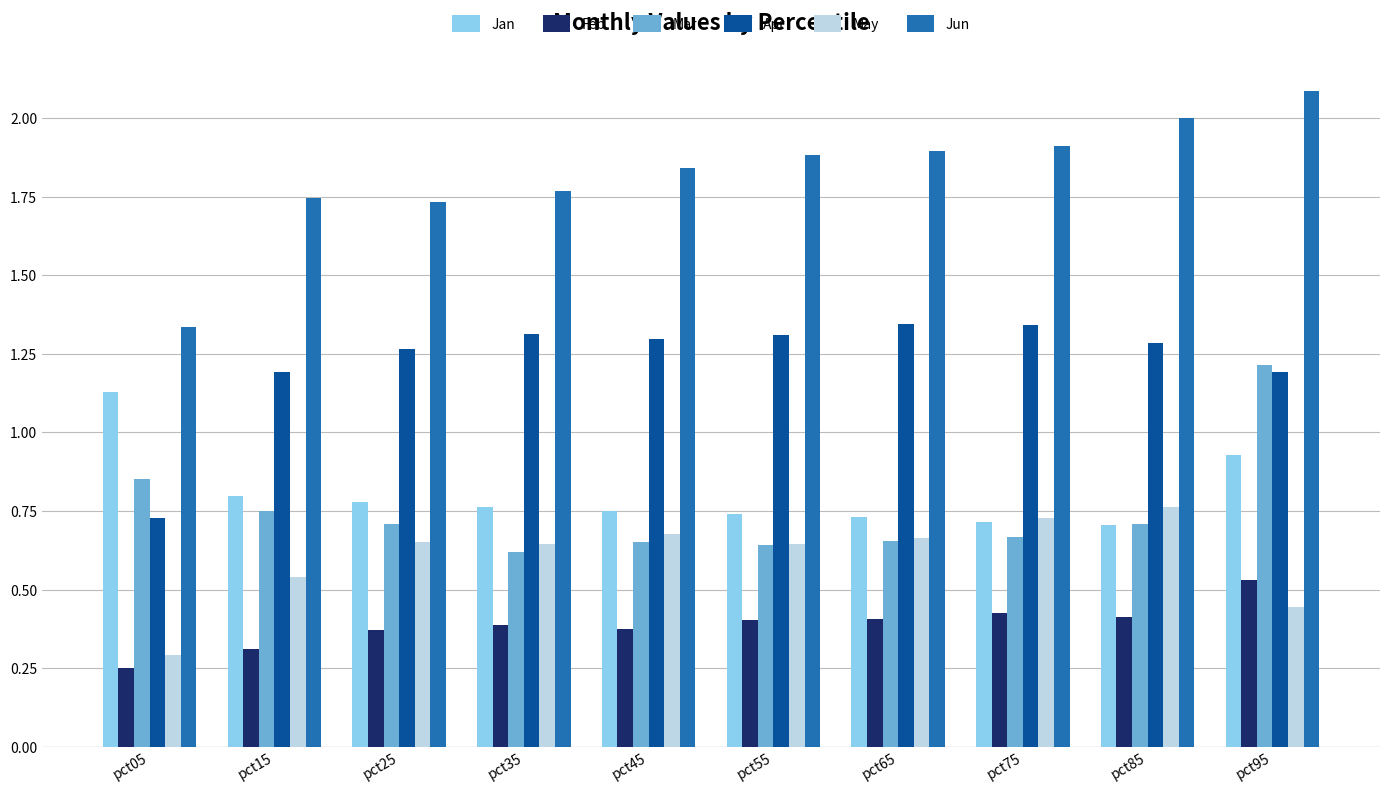

What is the value of the Apr bar at the 2nd from the left?

1.2